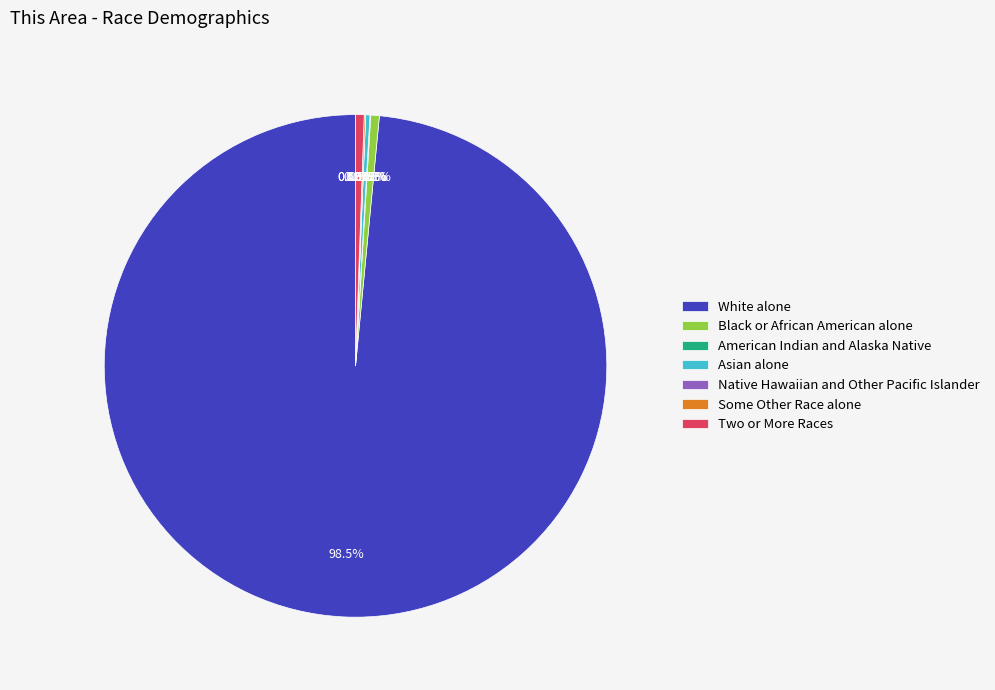

What is the majority slice?

White alone